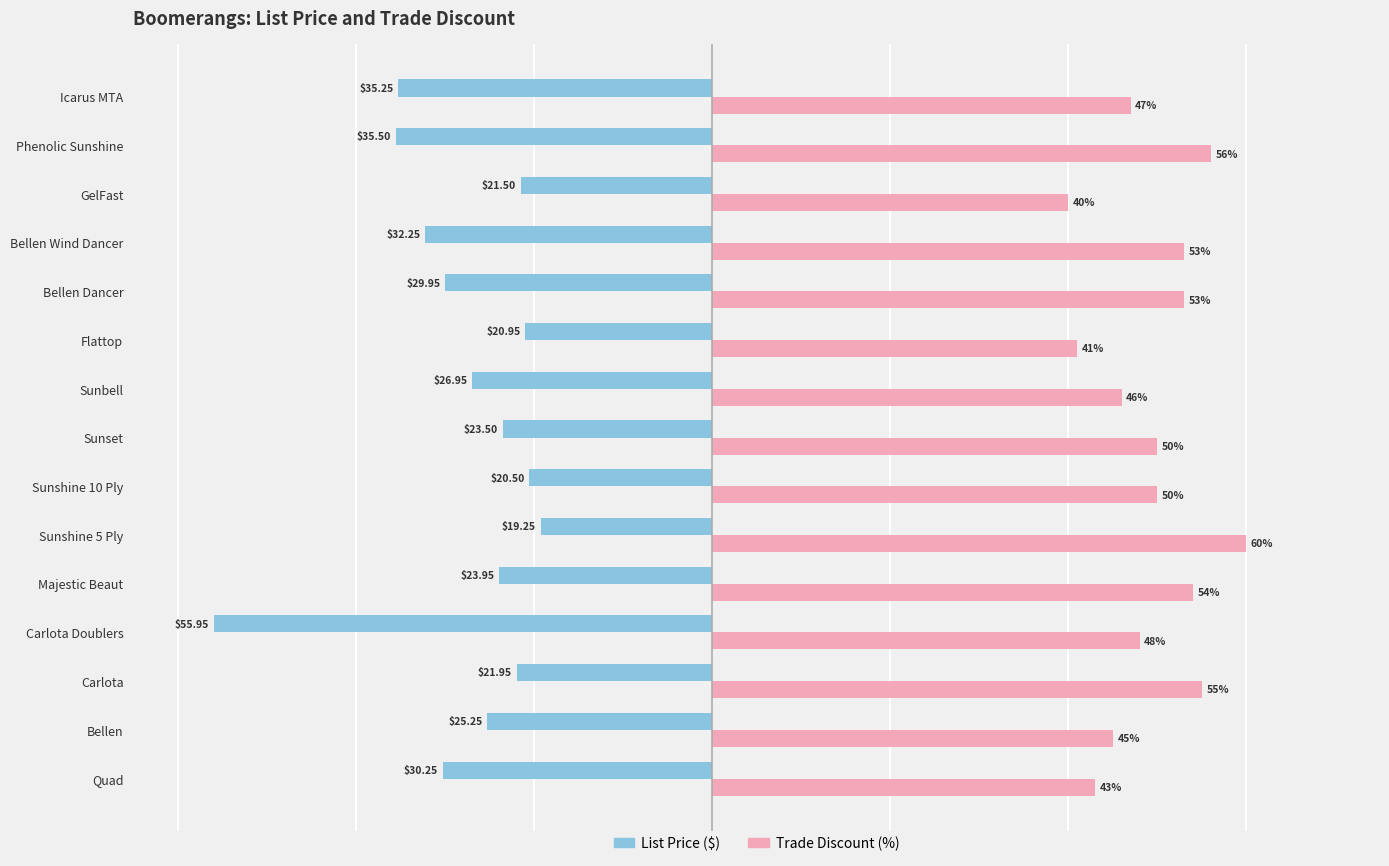

Rank the series by their average value, from lowest to highest.

List Price ($), Trade Discount (%)